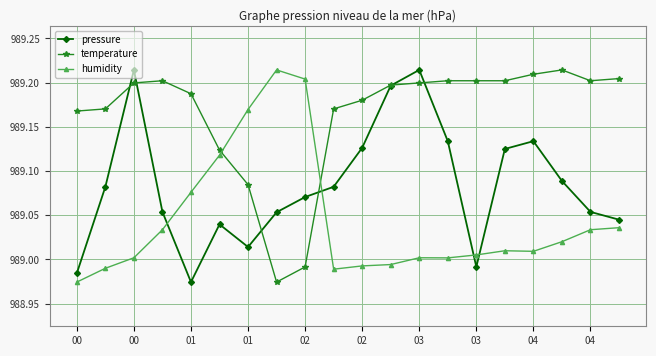

Which series has the largest total across all categories?

temperature